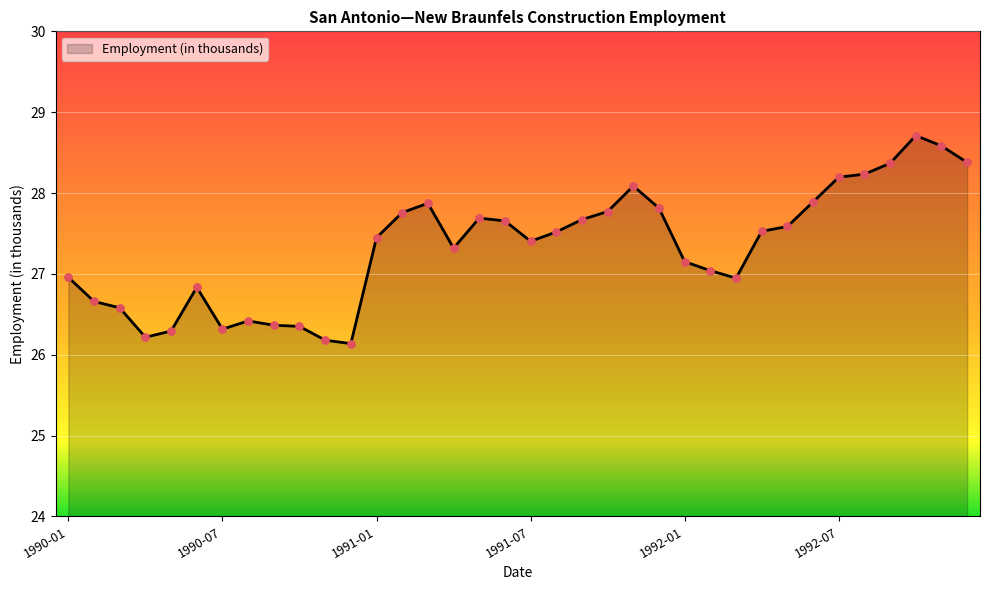

What is the difference between the maximum and minimum values?

2.6